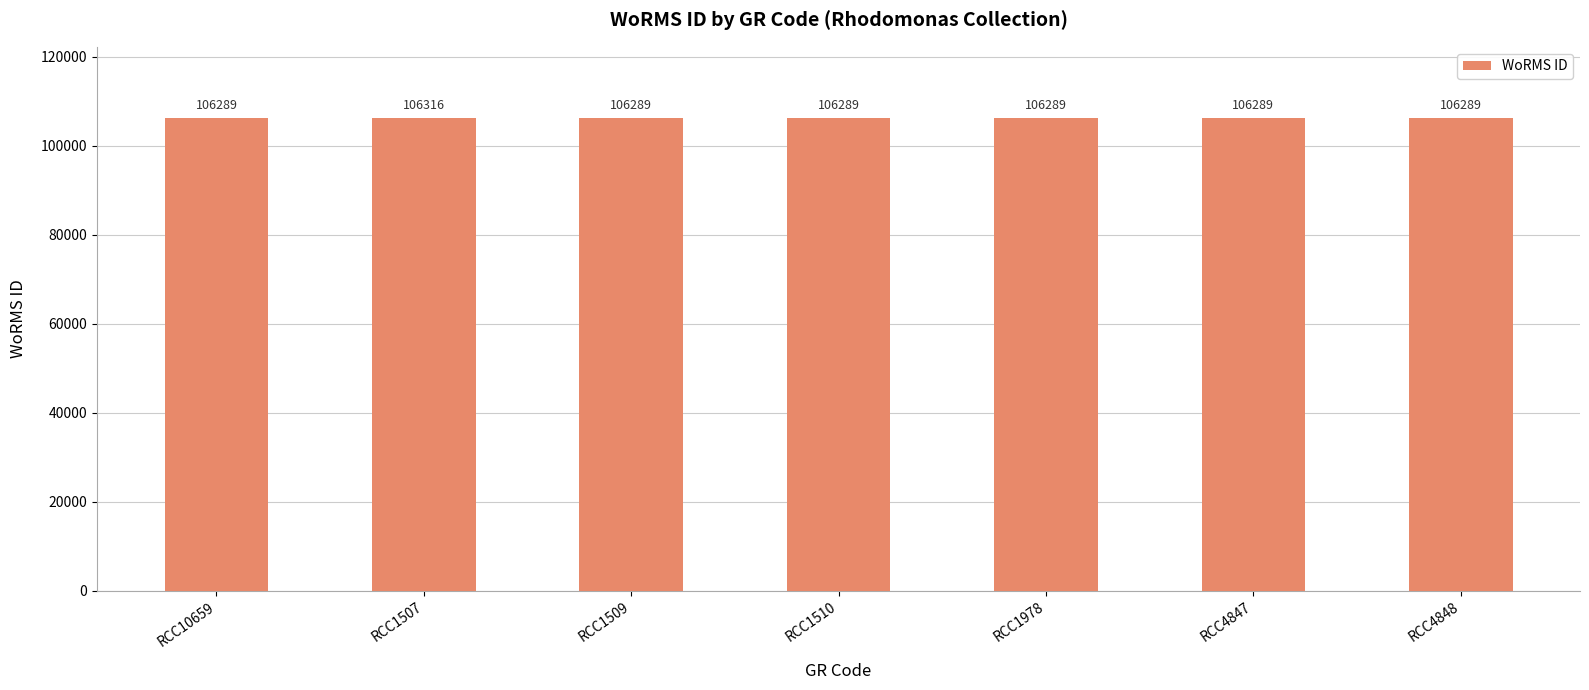

What position from the right is RCC1978?

3